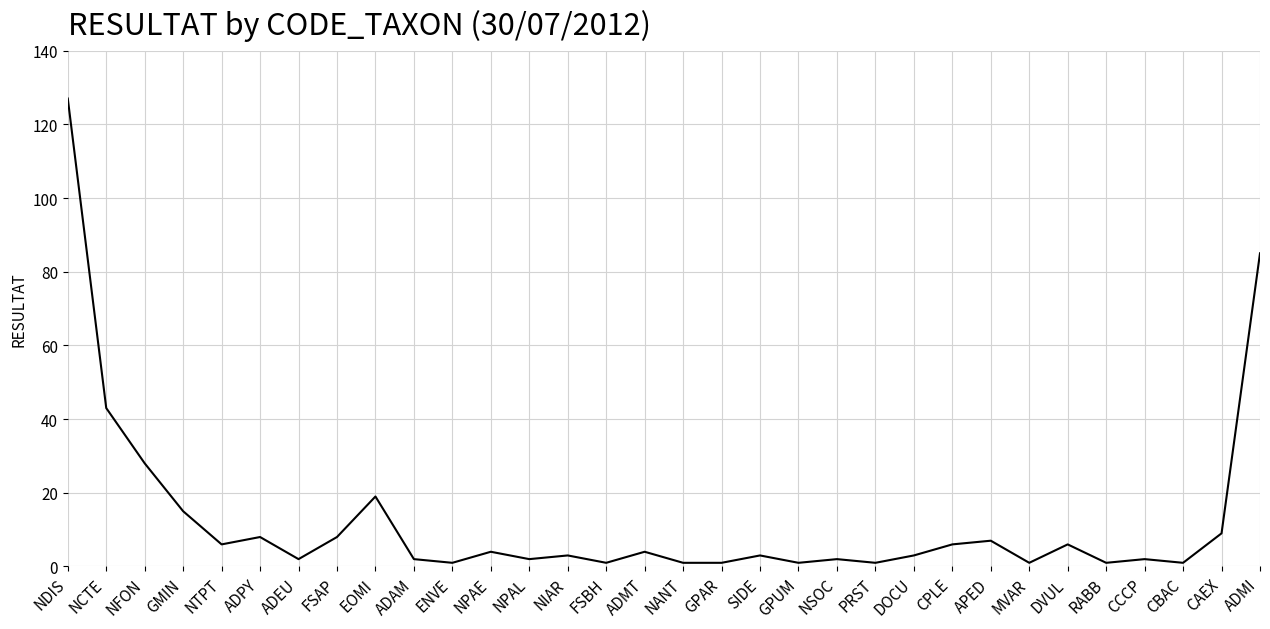

What is the maximum value shown in the chart?

127